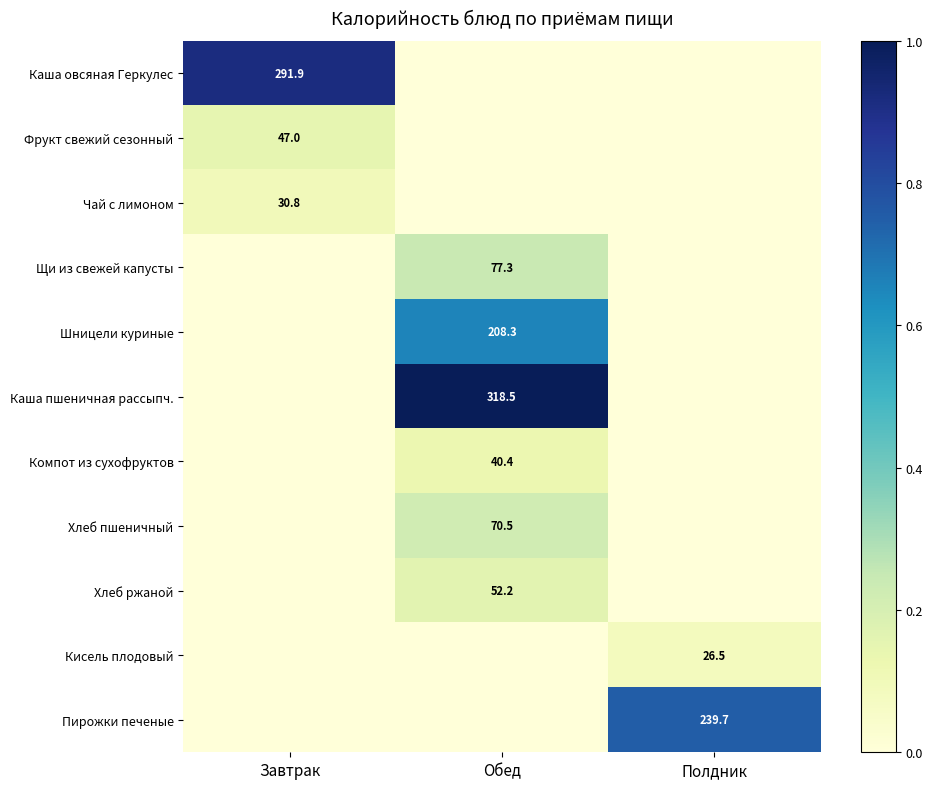

Rank the series at Полдник from highest to lowest value.

Пирожки печеные, Кисель плодовый, Каша овсяная Геркулес, Фрукт свежий сезонный, Чай с лимоном, Щи из свежей капусты, Шницели куриные, Каша пшеничная рассыпч., Компот из сухофруктов, Хлеб пшеничный, Хлеб ржаной